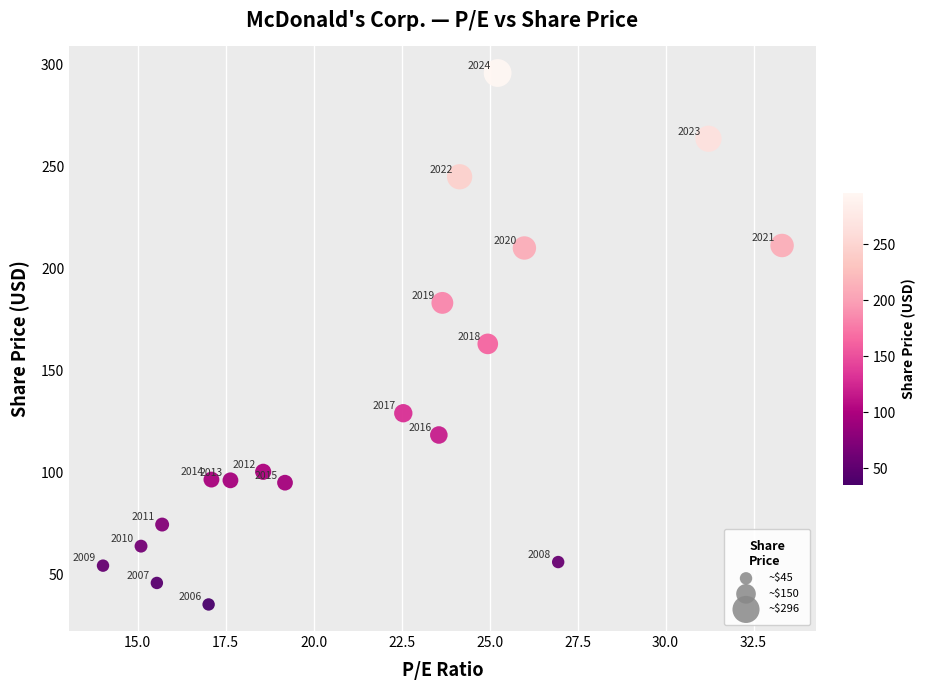

What Y value in the scatter plot is closest to 165?

163.1